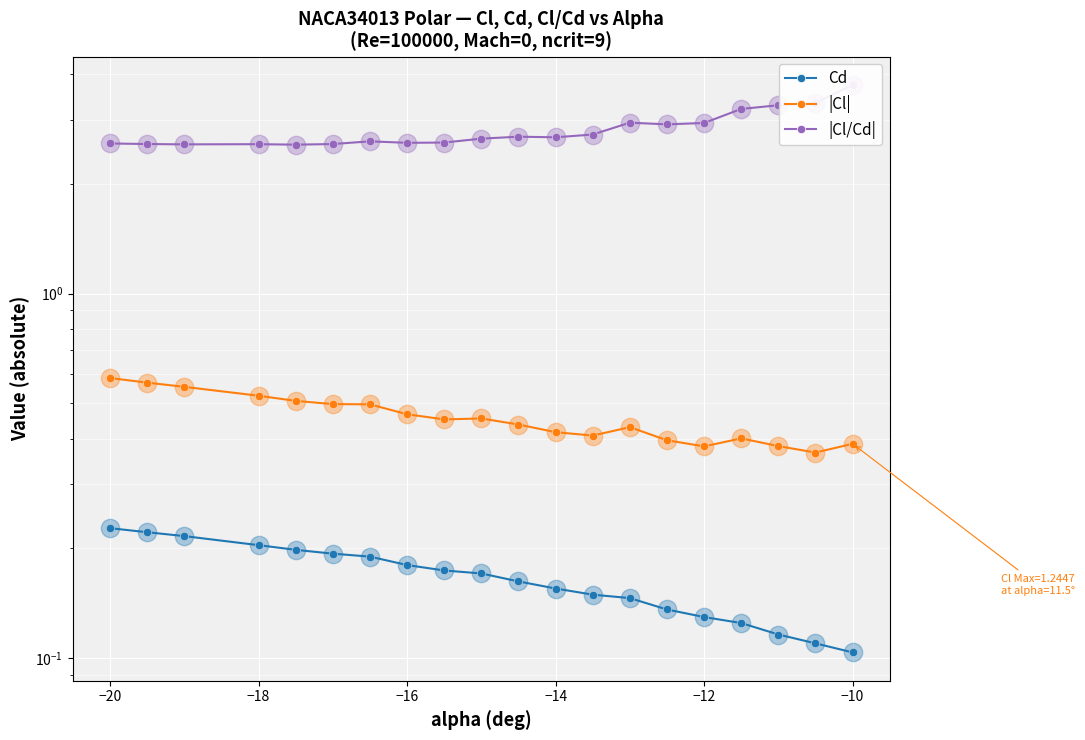

What are all the series names shown in the legend?

Cd, |Cl|, |Cl/Cd|